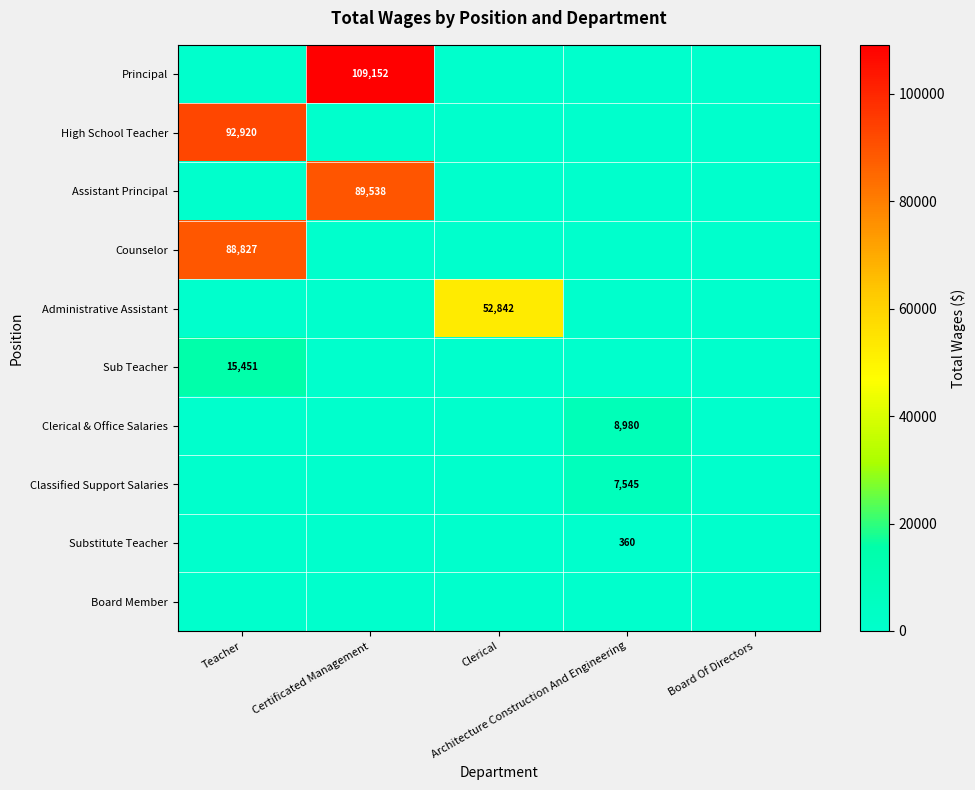

The Sub Teacher series shows 0 at Clerical. True or false?

True